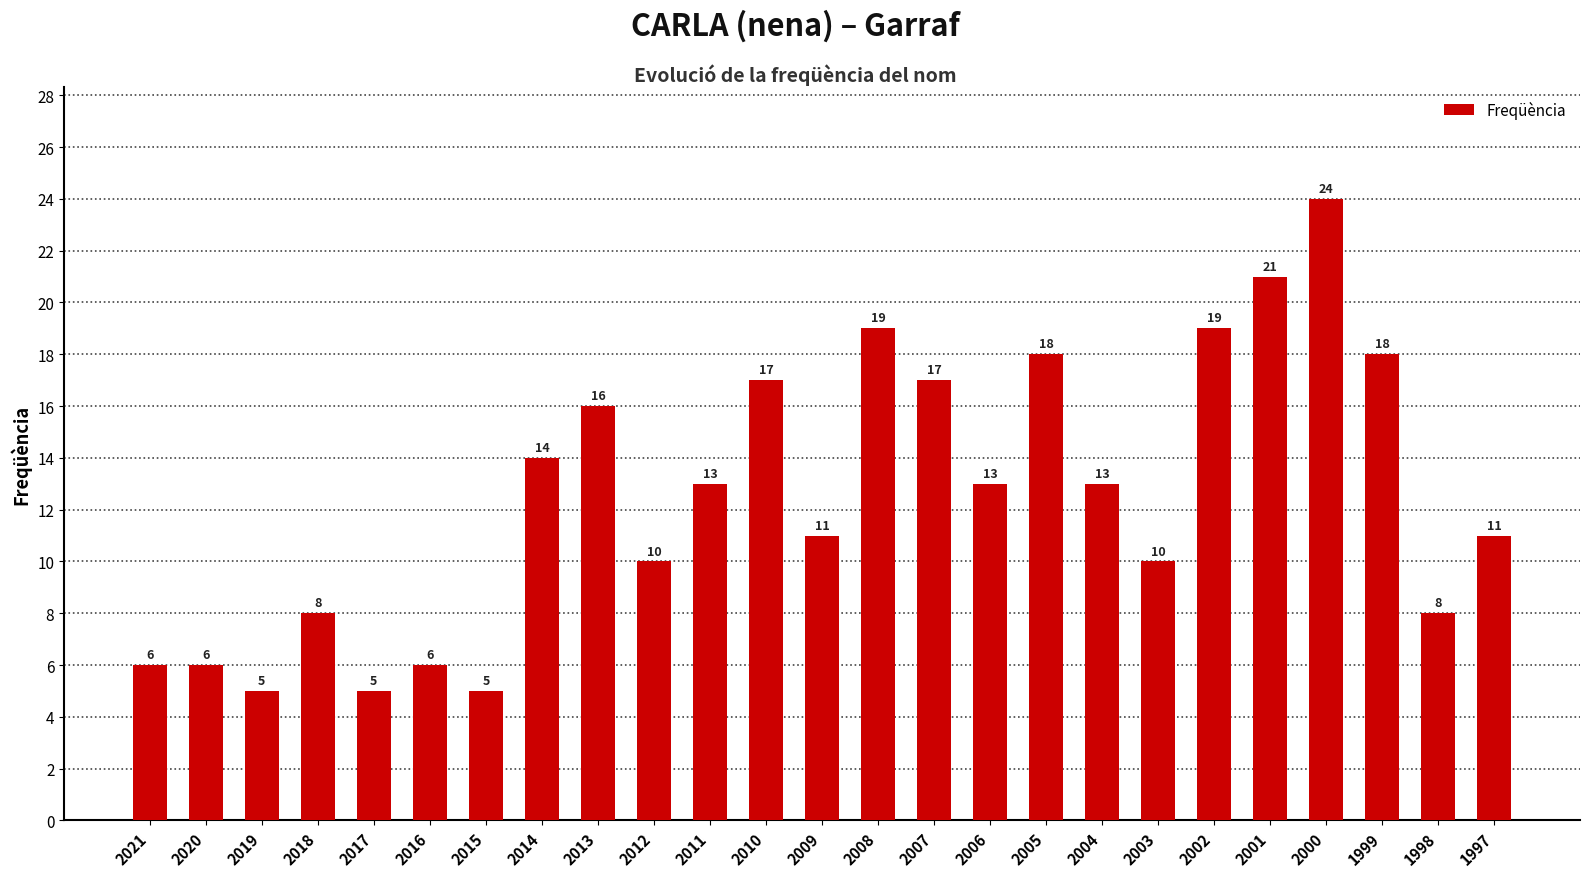

What is the change in value from 2001 to 1998?

-13